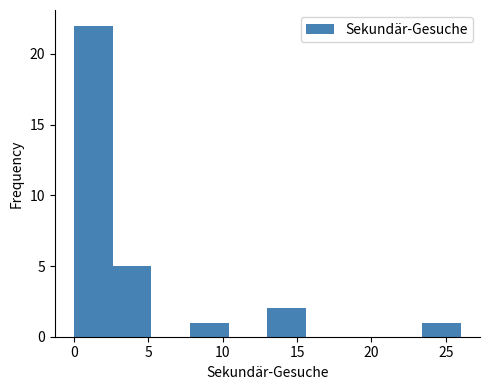

Which range on the x-axis has the tallest bar?

0.0 to 2.6